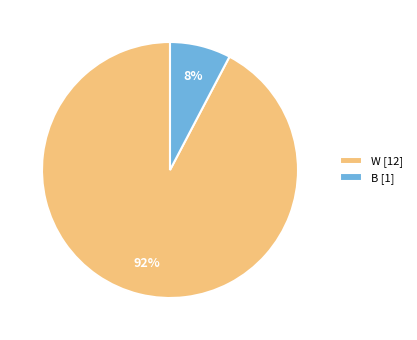

What percentage is the W slice, to the nearest percent?

92%